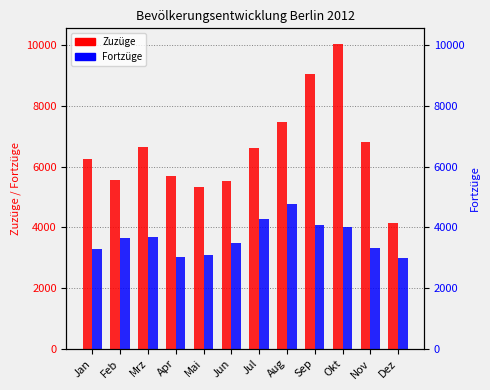

Between Feb and Sep, which series saw the biggest shift?

Zuzüge